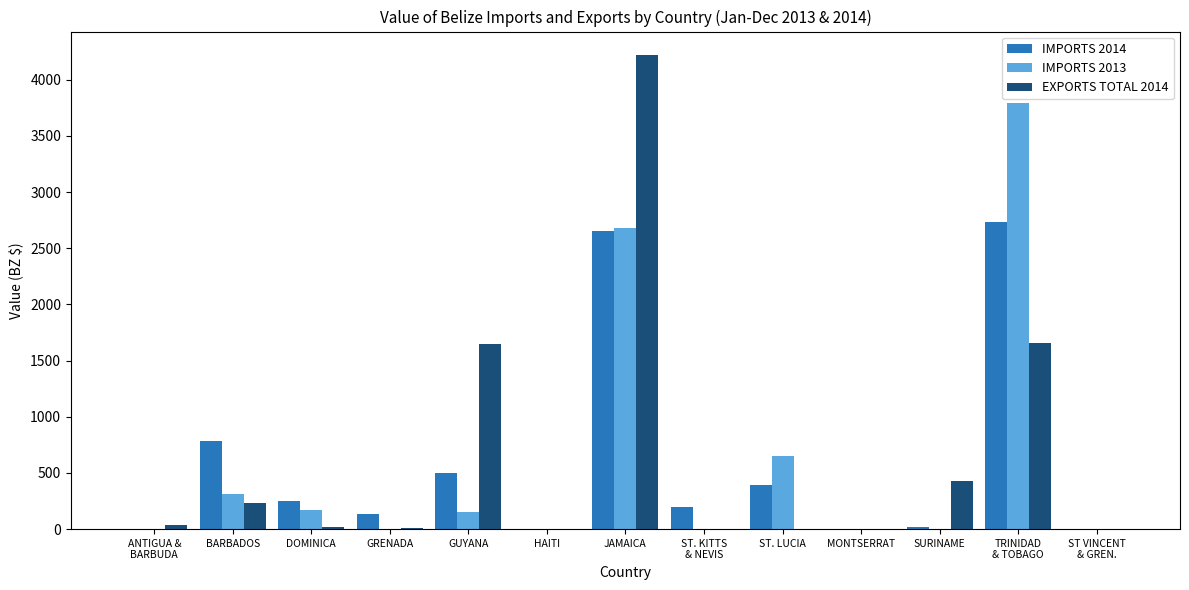

What is the maximum value shown in the chart?

4218.2